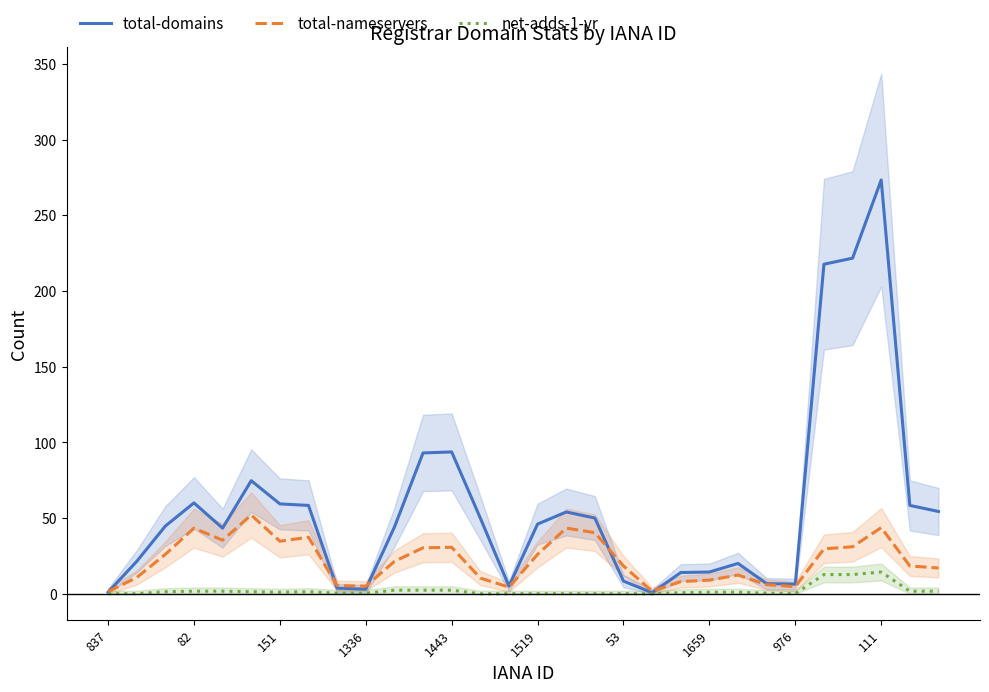

What is the maximum value for total-nameservers?

52.0